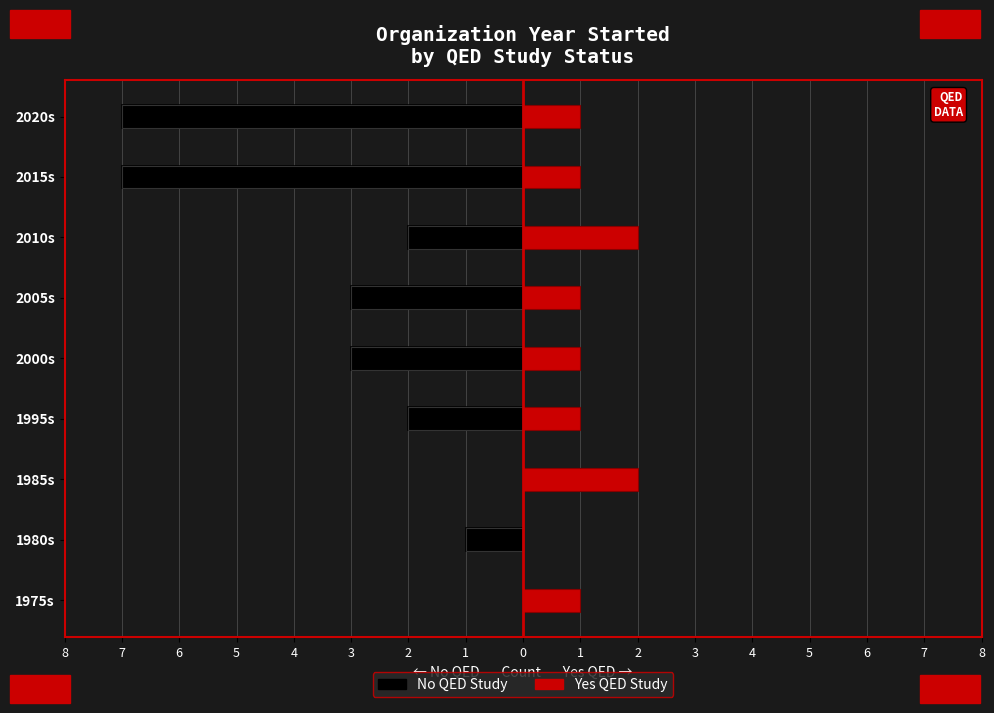

What is the smallest value displayed?

-7